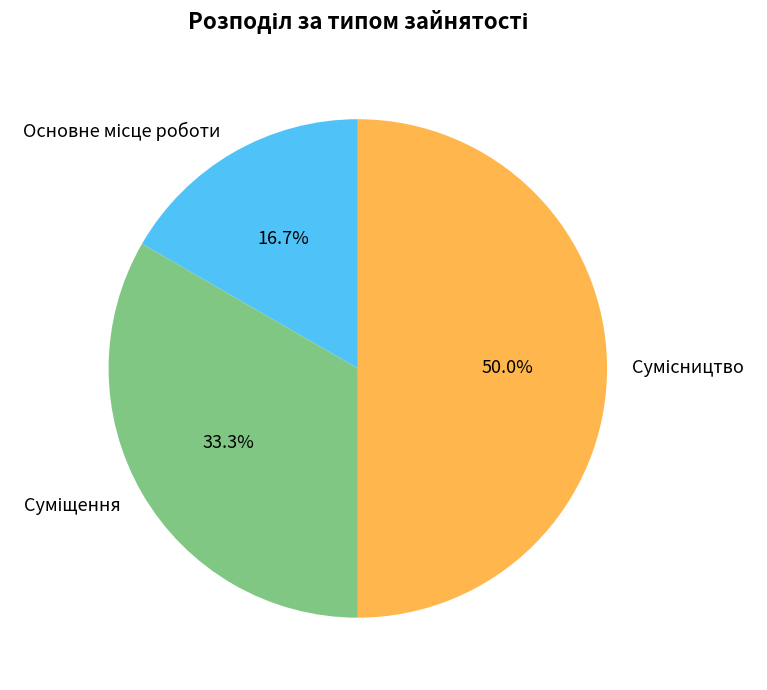

To the nearest percent, what is the difference between the largest and smallest slice percentages?

33%